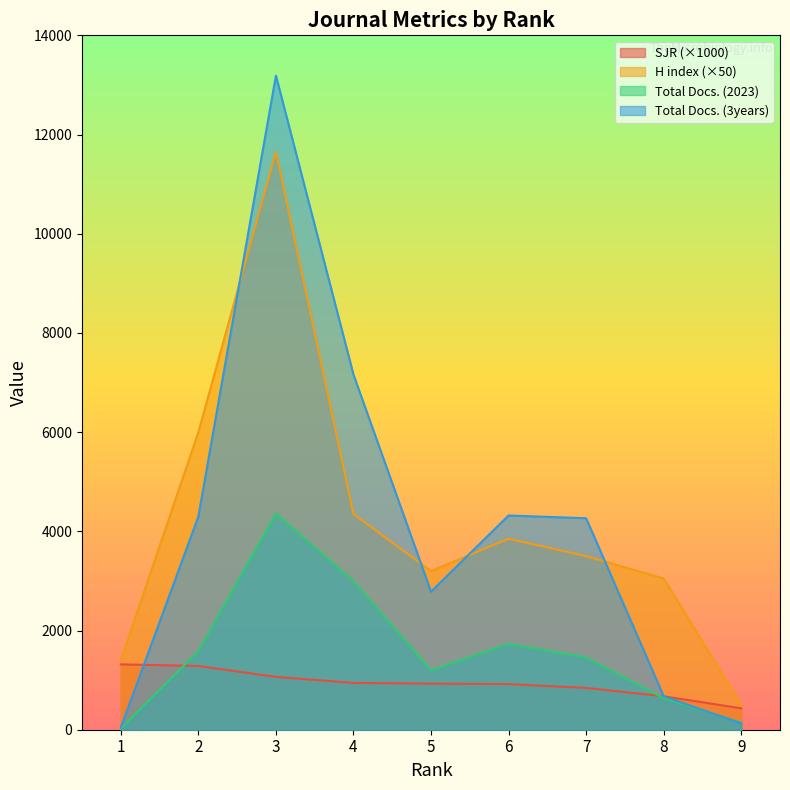

Is the value of Total Docs. (2023) at 6 greater than the value of H index at 7?

No